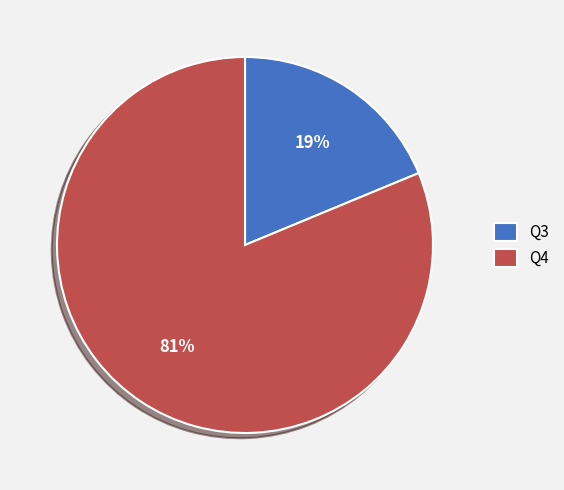

Which category has the biggest portion of the pie?

Q4